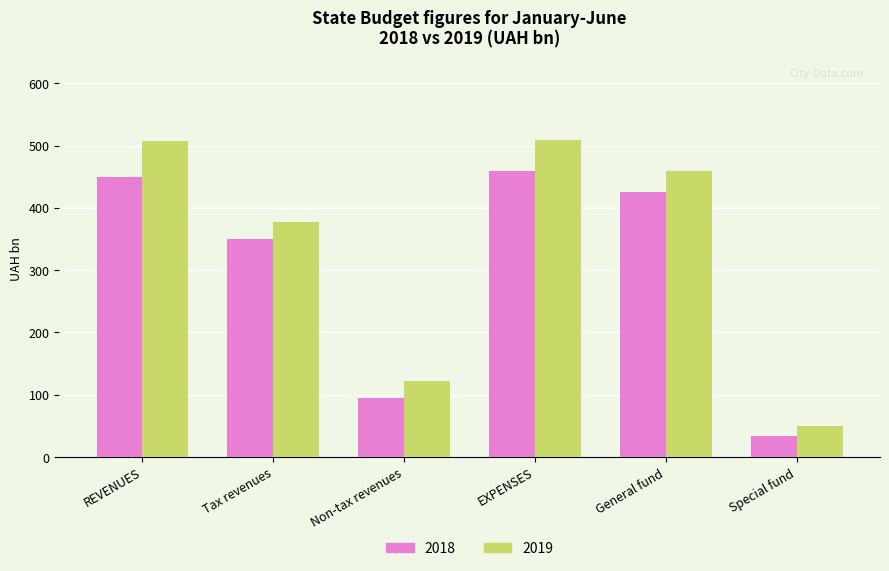

What is the maximum value shown in the chart?

508.6